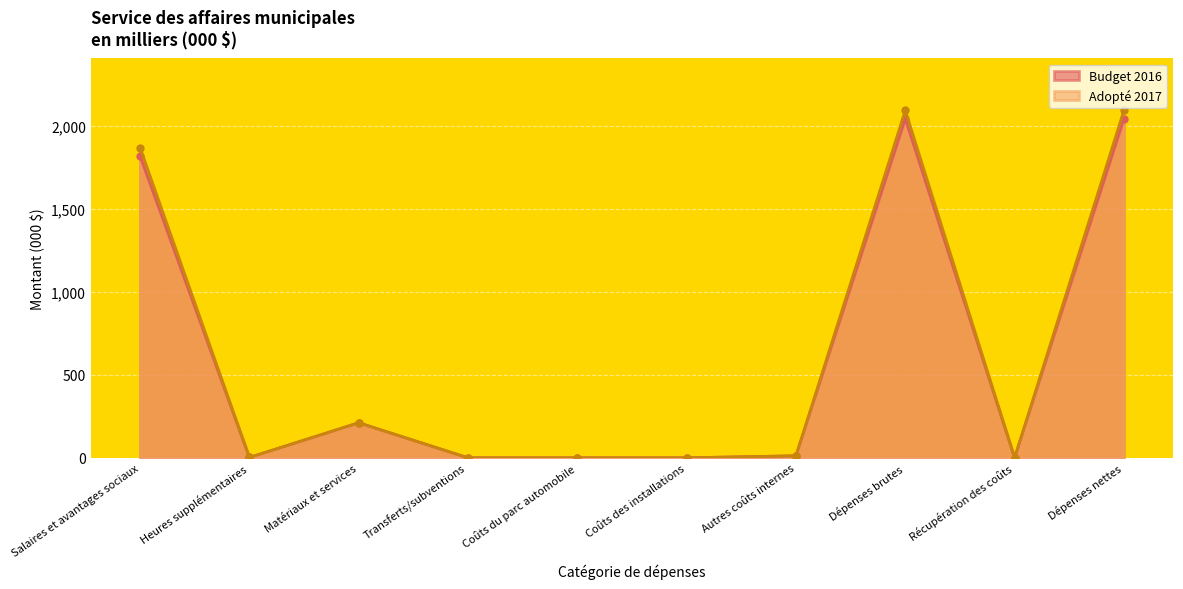

Rank the series at Transferts/subventions from highest to lowest value.

Budget 2016, Adopté 2017